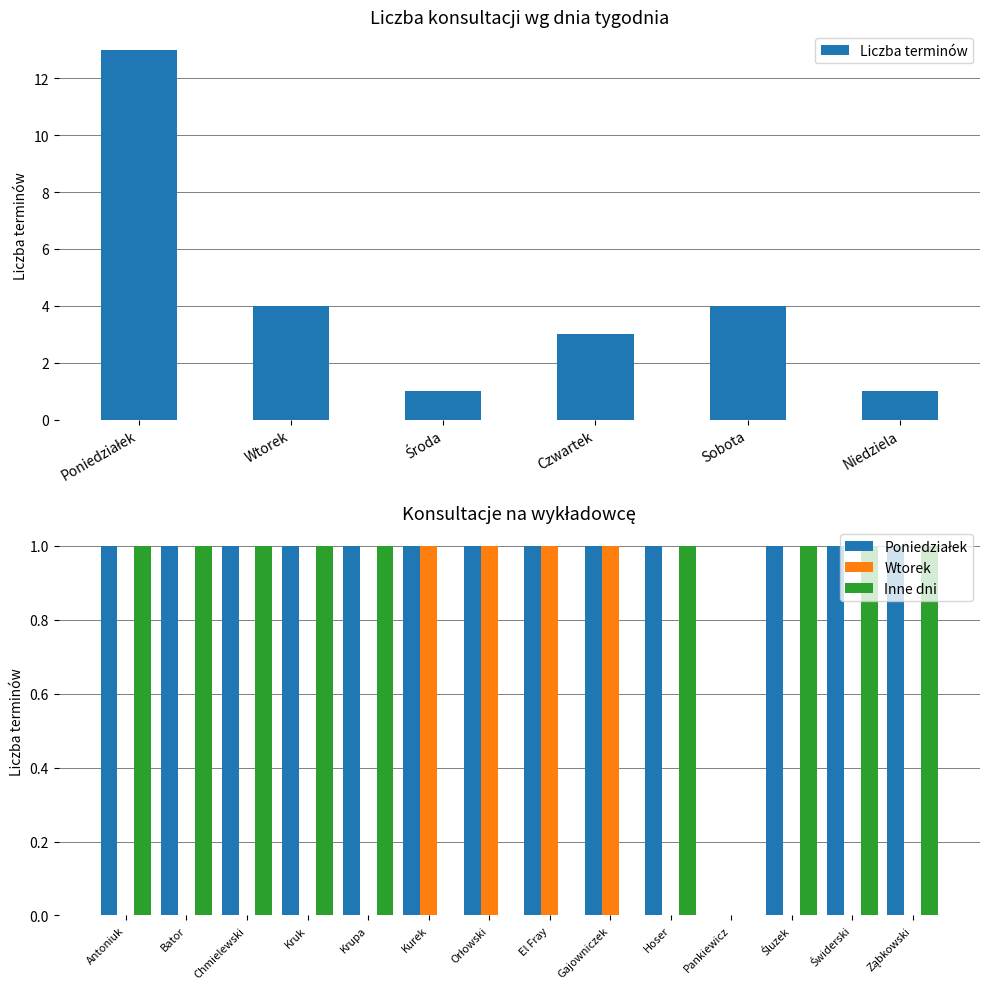

Which category has the highest value in the konsultacje 3 series?

Chmielewski